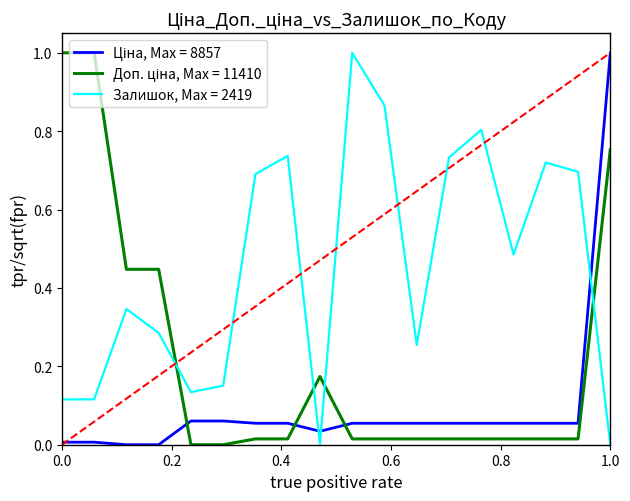

What is the maximum value shown in the chart?

1.0